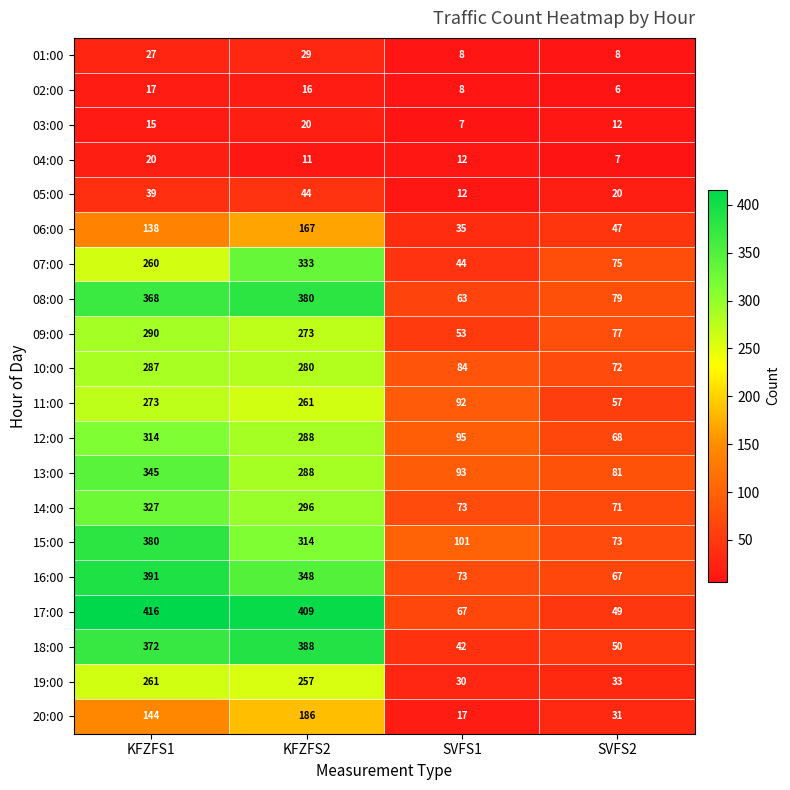

Where is 15:00 nearest to the value 226?

KFZFS2